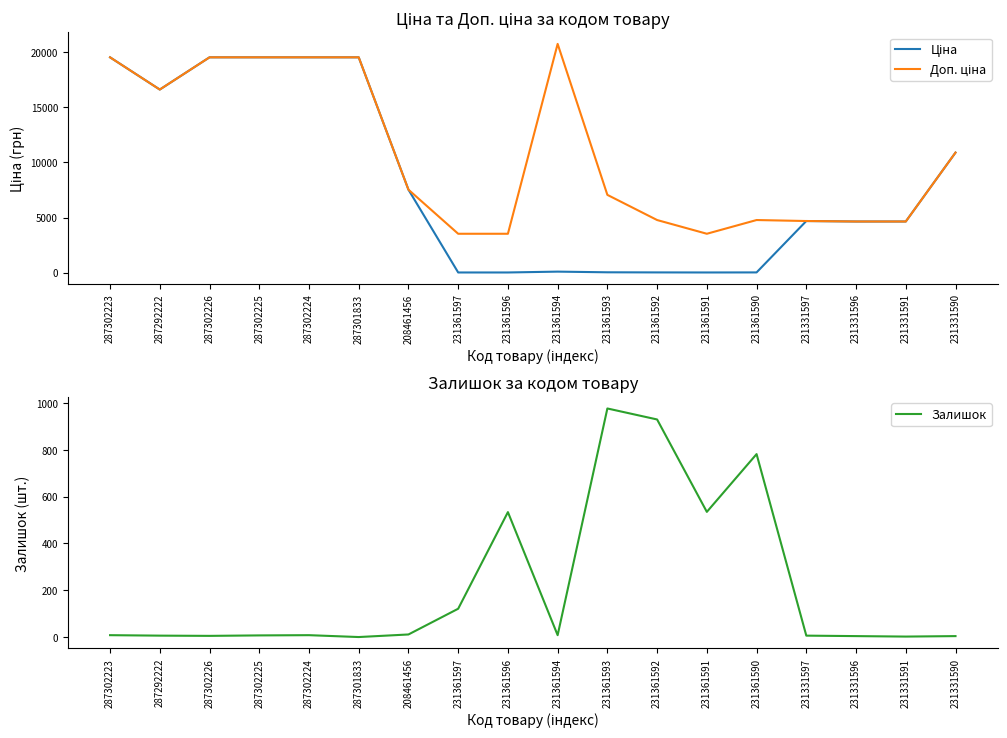

At which category does the chart reach its peak across all series?

231361594